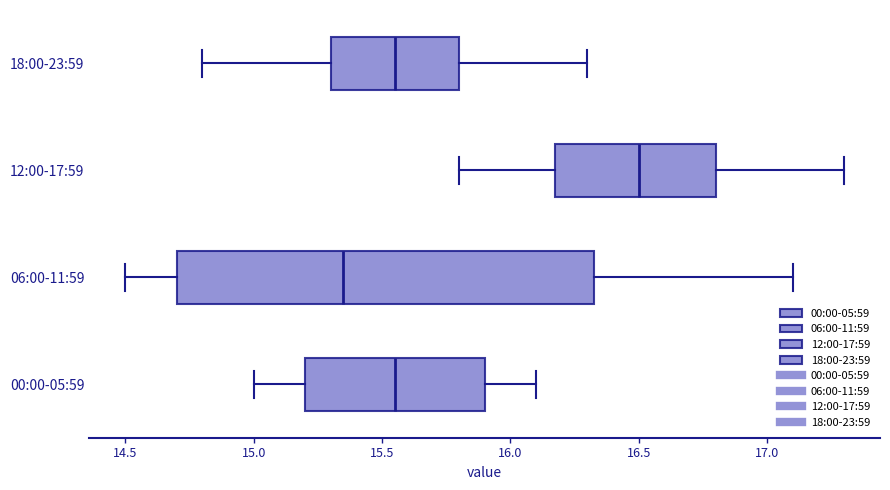

Comparing the boxes themselves (not the whiskers), which one is the widest?

06:00-11:59